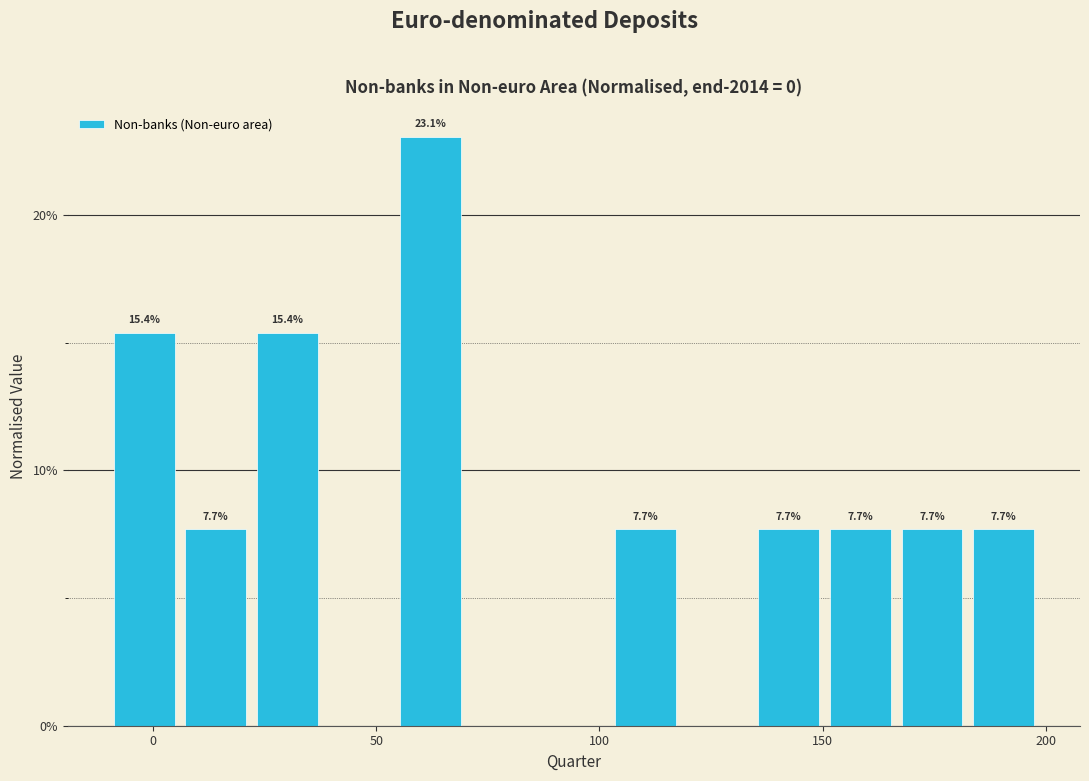

Around what value on the x-axis is the tallest bar? Give the approximate position of its centre, as read against the axis.

60